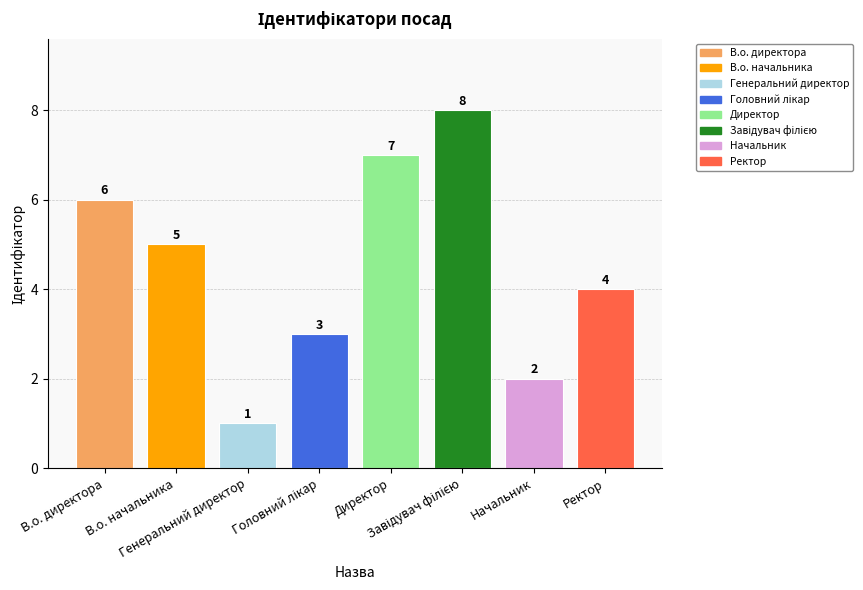

What is the change in value from В.о. директора to Ректор?

-2